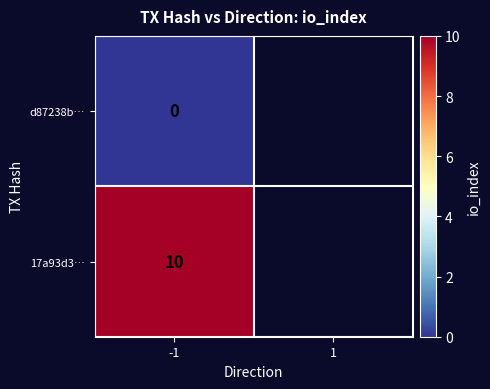

At -1, list the series in order from largest to smallest.

17a93d3…, d87238b…